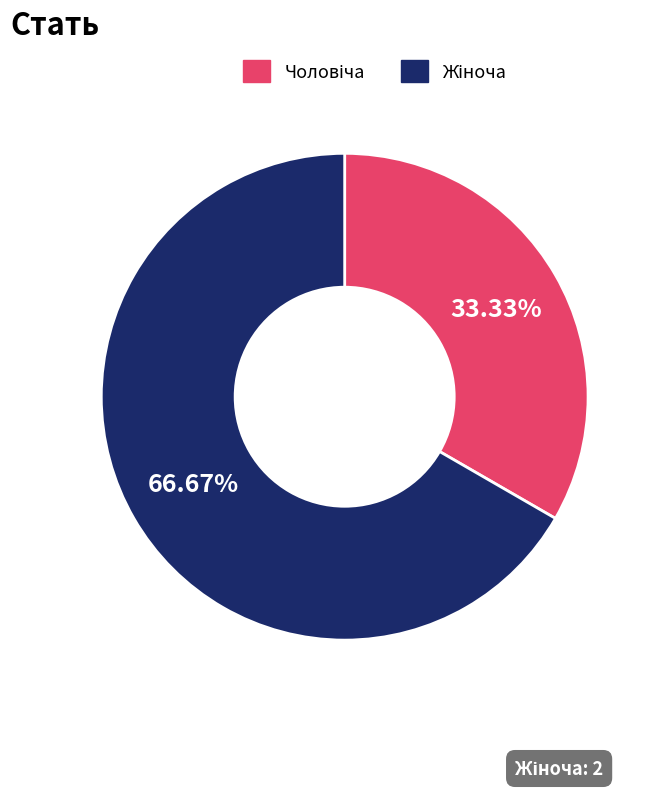

Is there any slice that represents more than half of the pie?

Yes